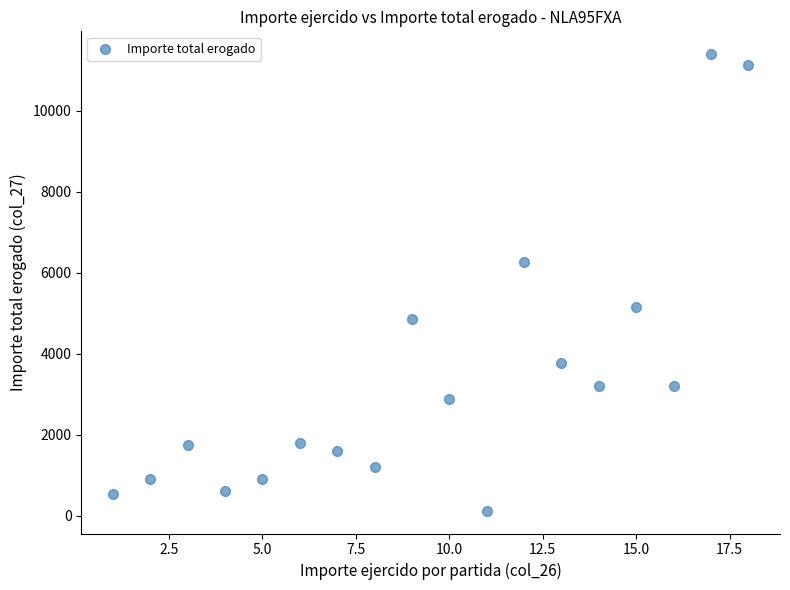

What is the range of X values (max minus min)?

17.0